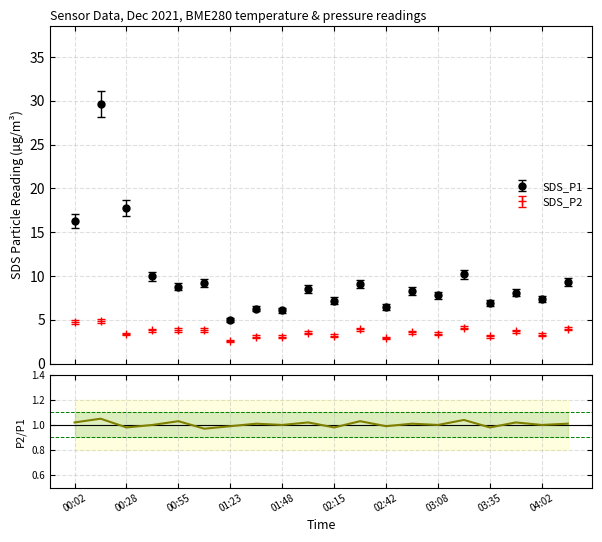

What is the sum of all values?

20.1